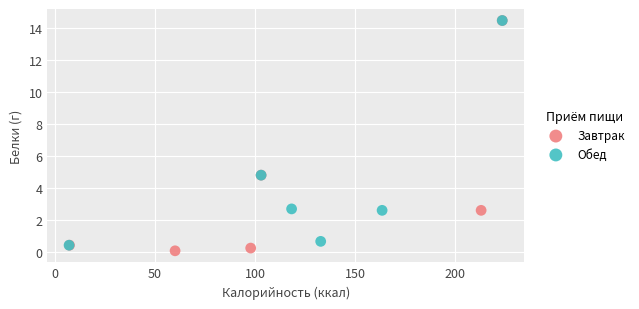

Which series reaches the minimum Y coordinate?

Завтрак